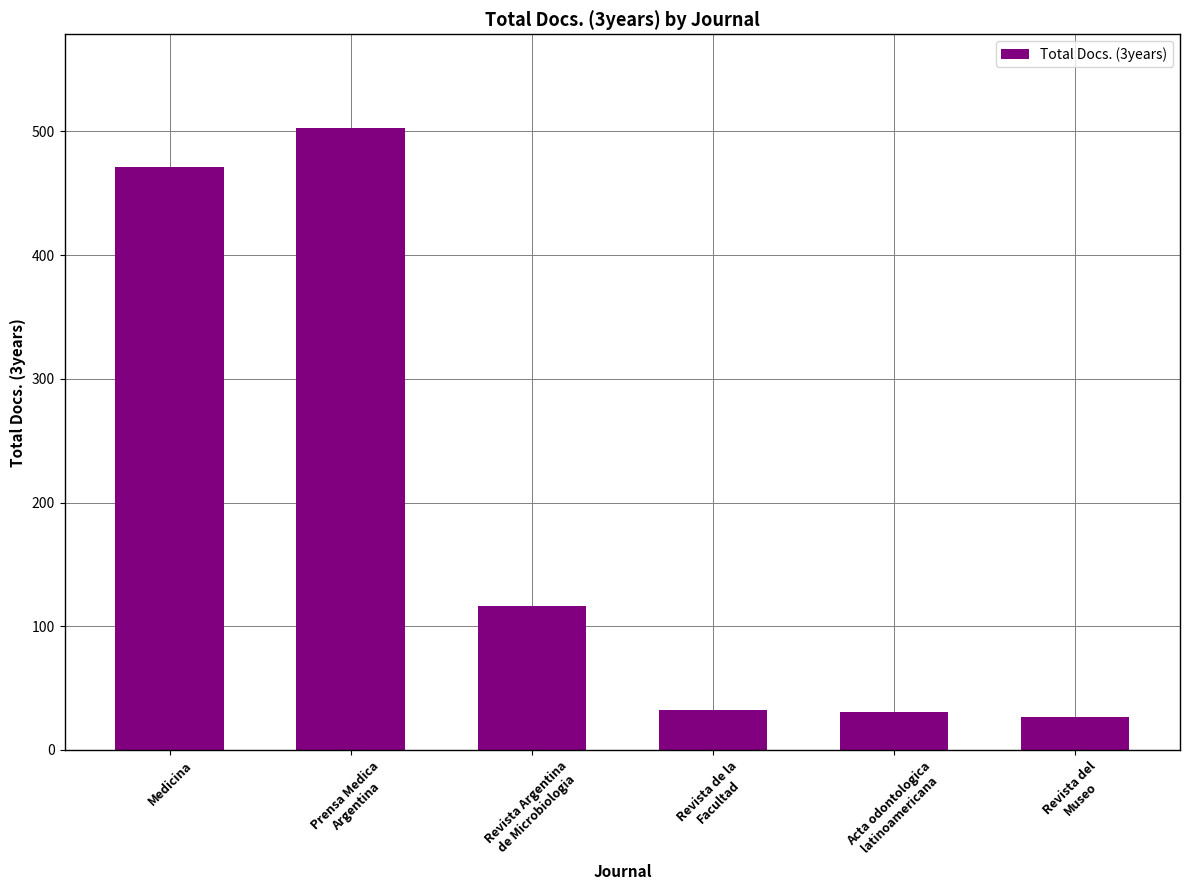

Are the bars horizontal?

No